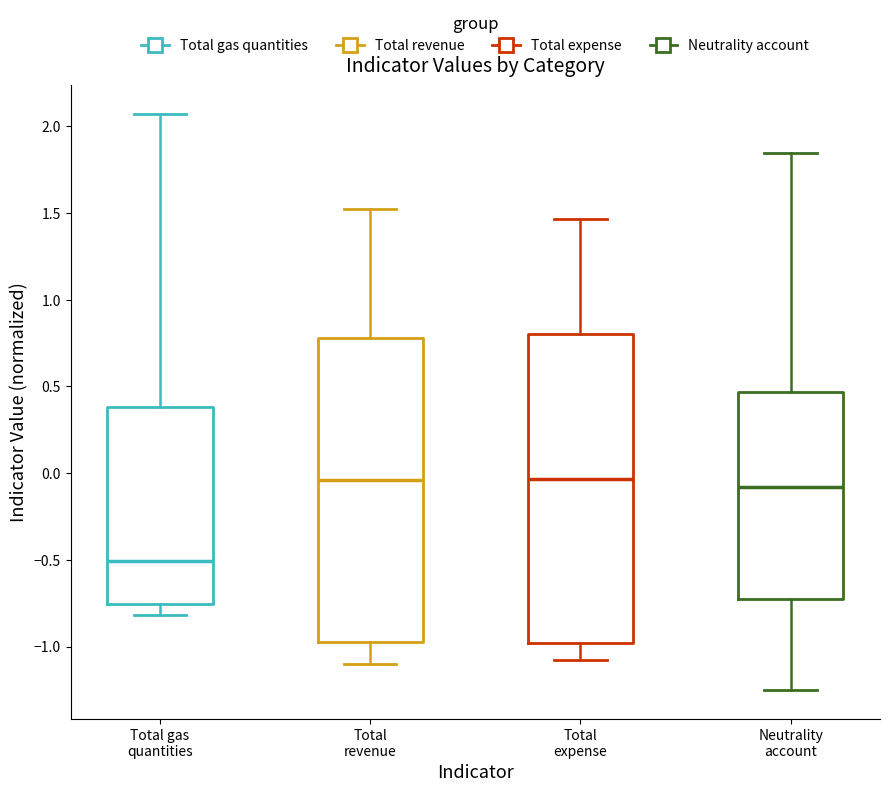

Which box has the lowest median line?

Total gas quantities